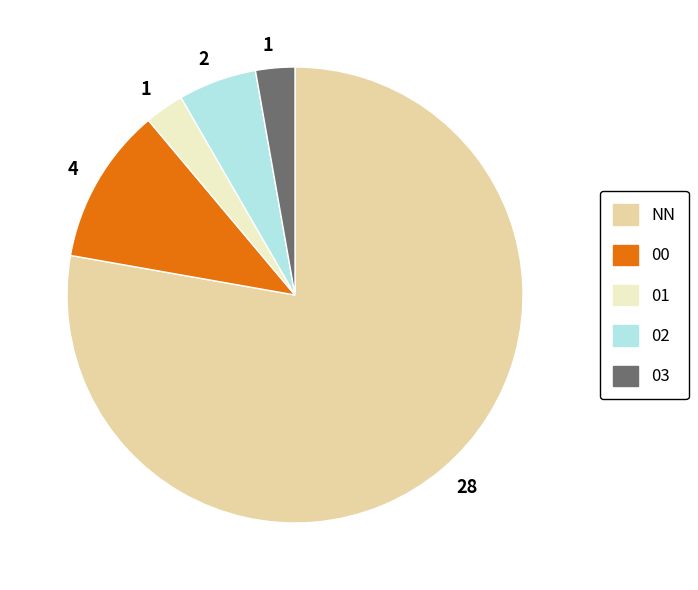

Is the sum of 00 and 01 greater than half?

No